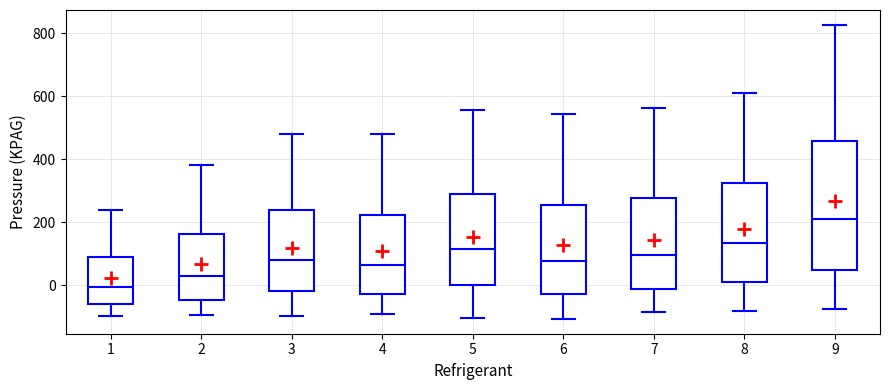

Comparing the boxes themselves (not the whiskers), which one is the tallest?

9